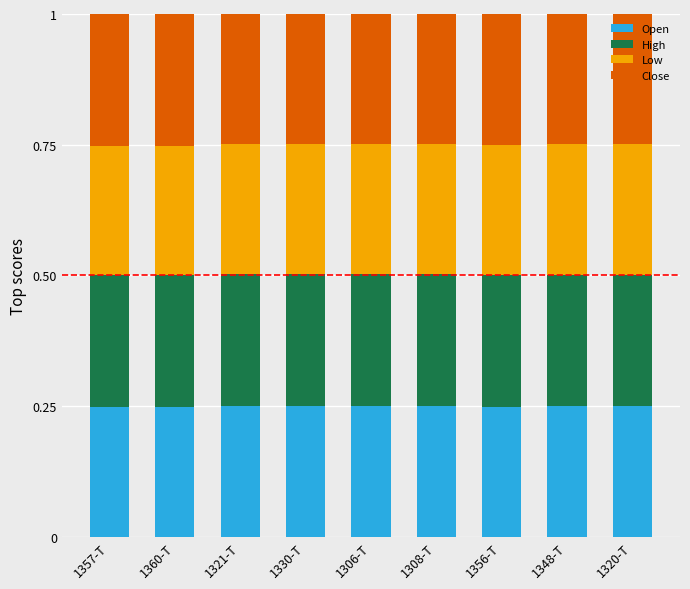

How many Open values are between 0 and 1?

9